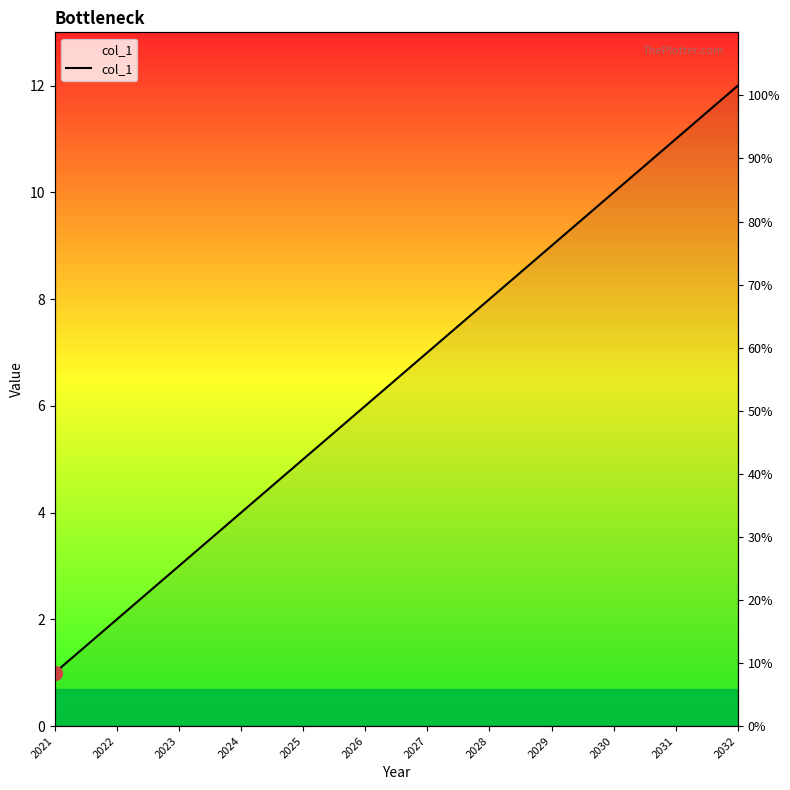

What is the difference between the second highest and second lowest values?

9